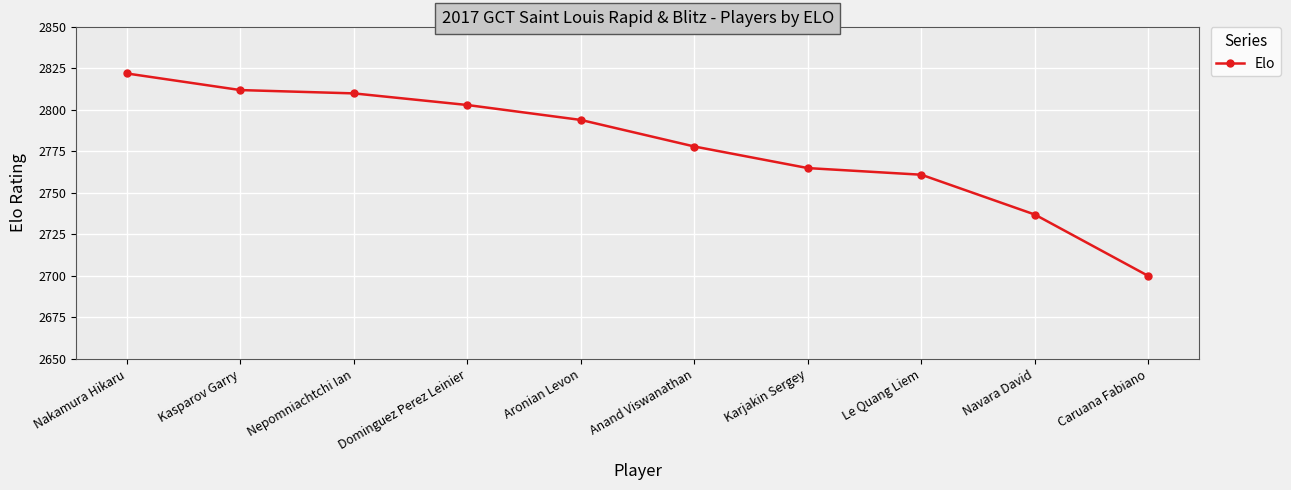

The value at Nepomniachtchi Ian is 2810. True or false?

True